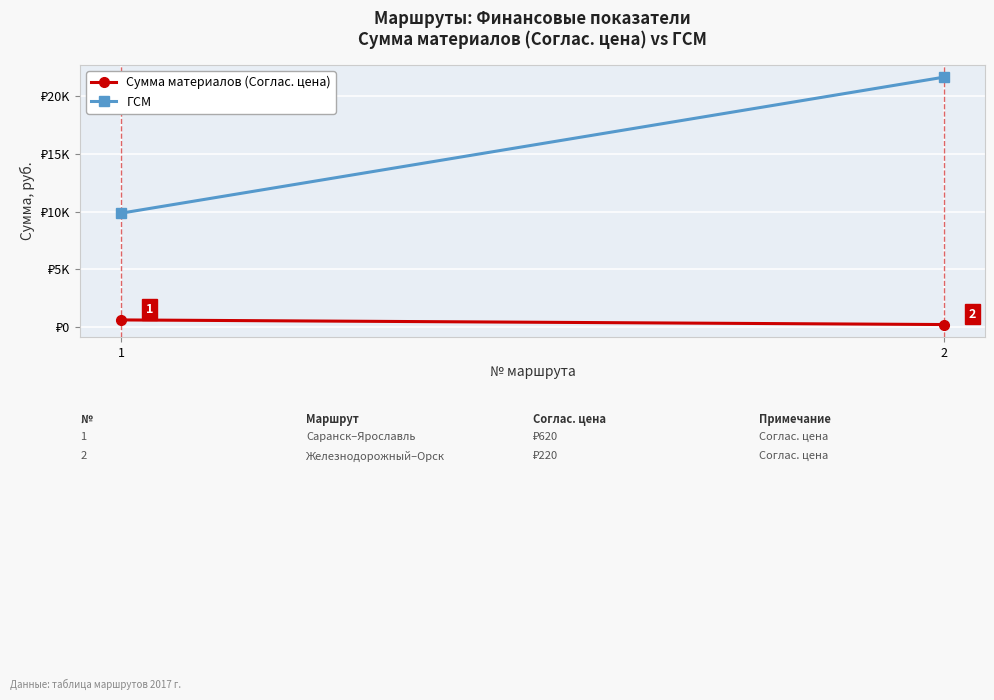

What is the total value across all series at 1?

10479.2